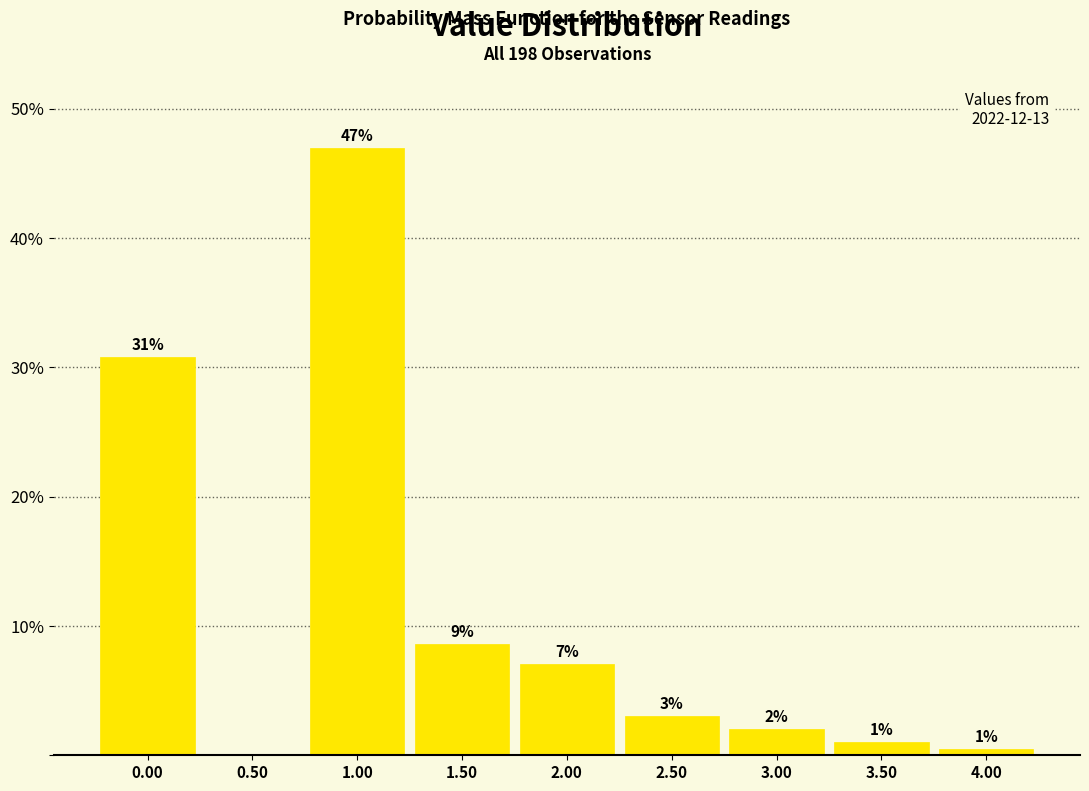

Over which range of the x-axis is the bar tallest?

0.75 to 1.25